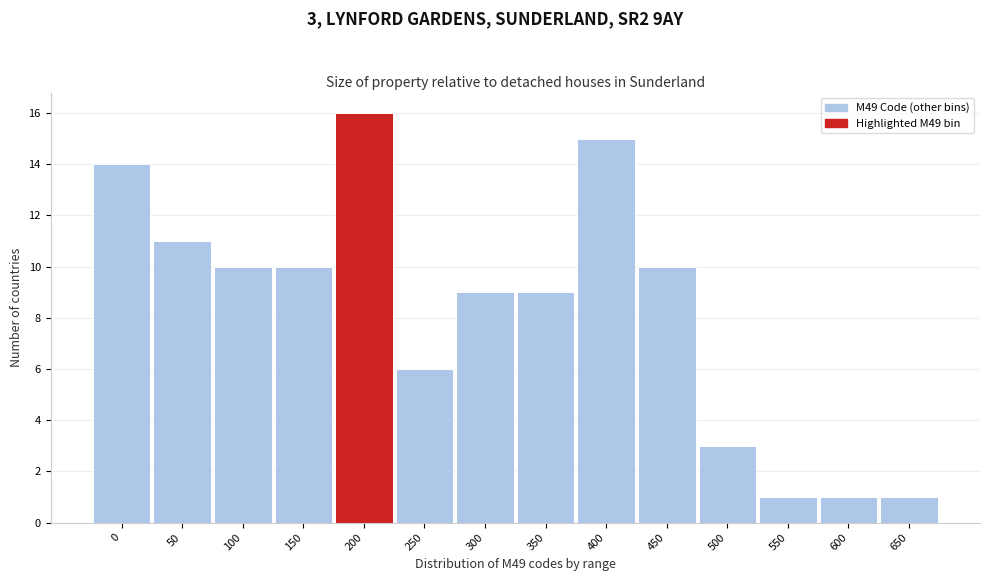

Reading left to right, list all the values displayed in this chart.

14	11	10	10	16	6	9	9	15	10	3	1	1	1